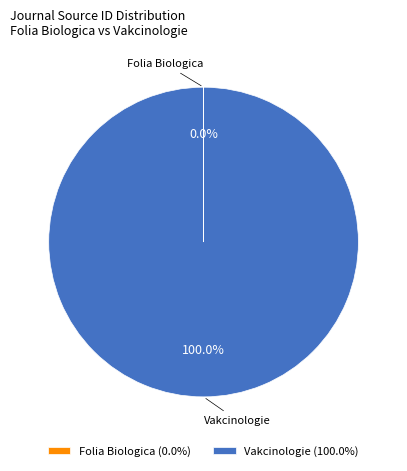

To the nearest percent, what percentage of the pie is Vakcinologie?

100%